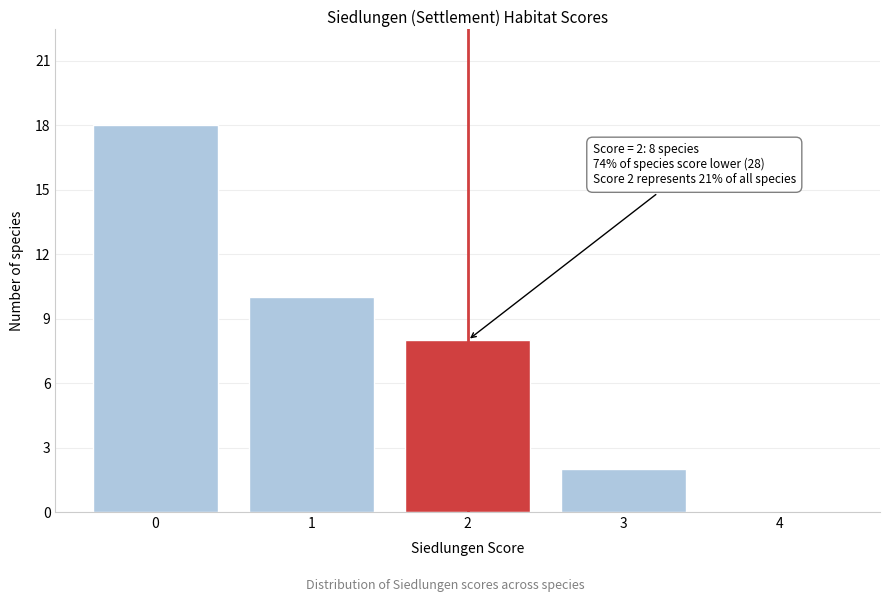

Over which range of the x-axis is the bar tallest?

-0.5 to 0.5